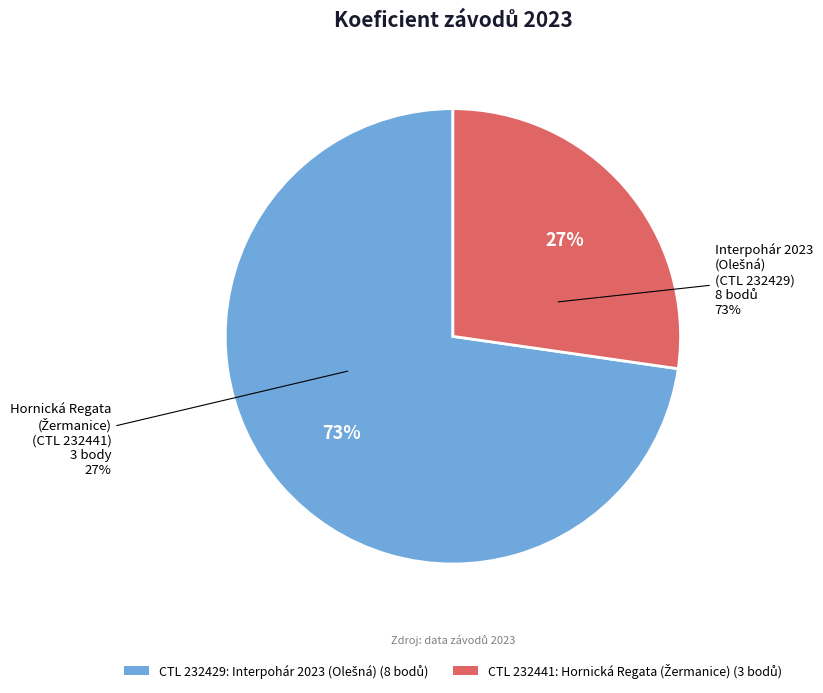

To the nearest percent, what is the difference between the 232429 and 232441 slice percentages?

45%